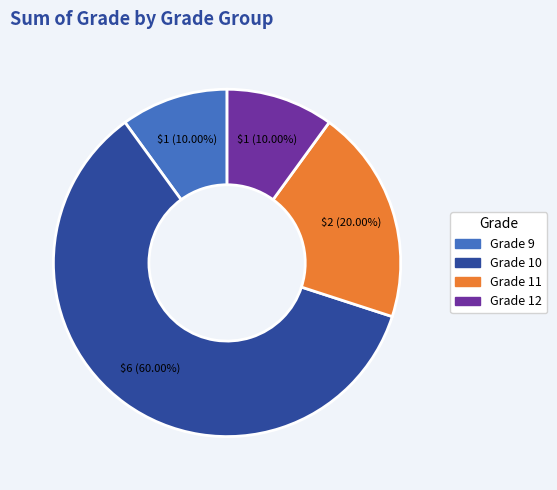

Combined, do Grade 11 and Grade 12 account for over 50%?

No